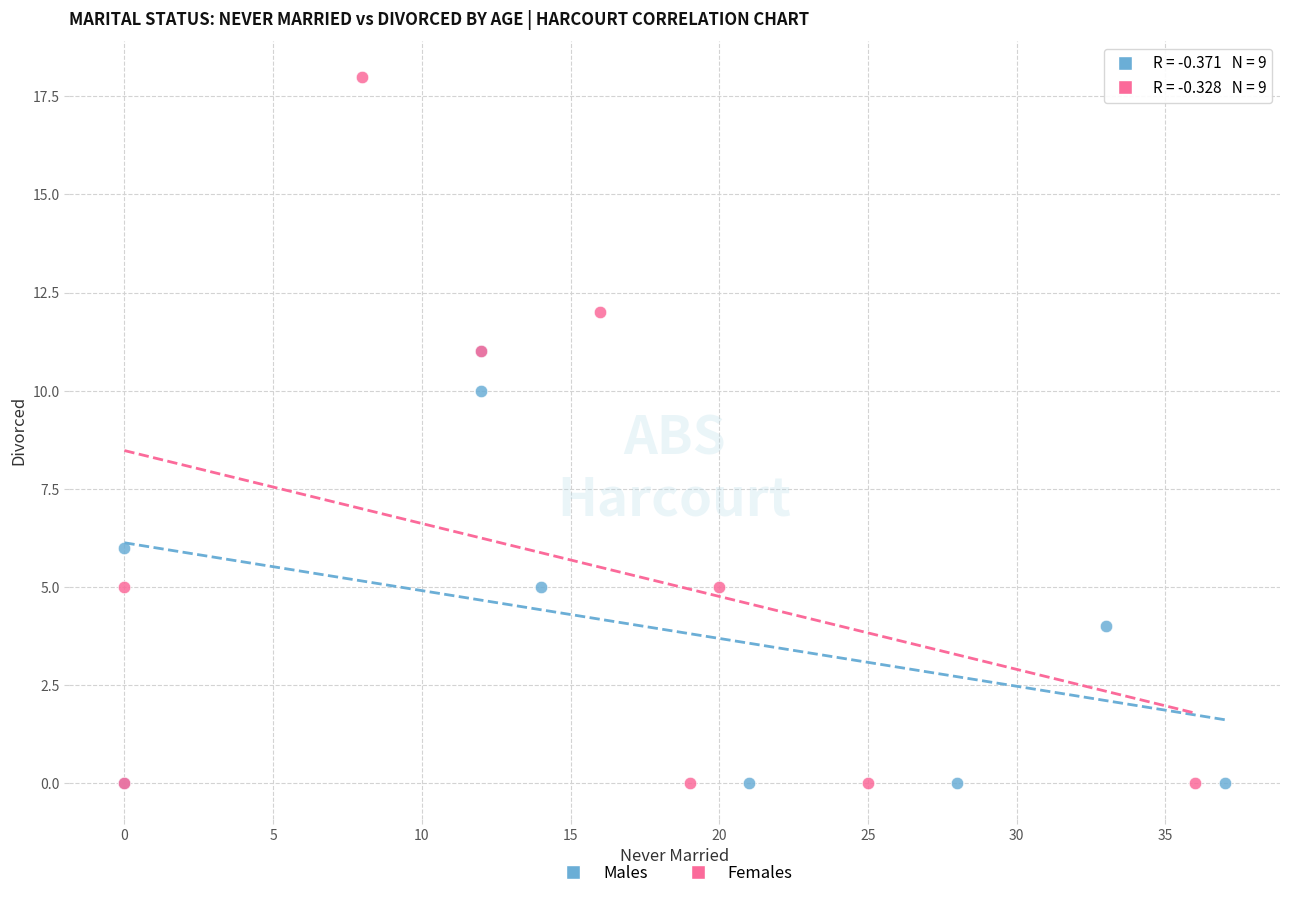

Which series reaches the maximum Y coordinate?

Females